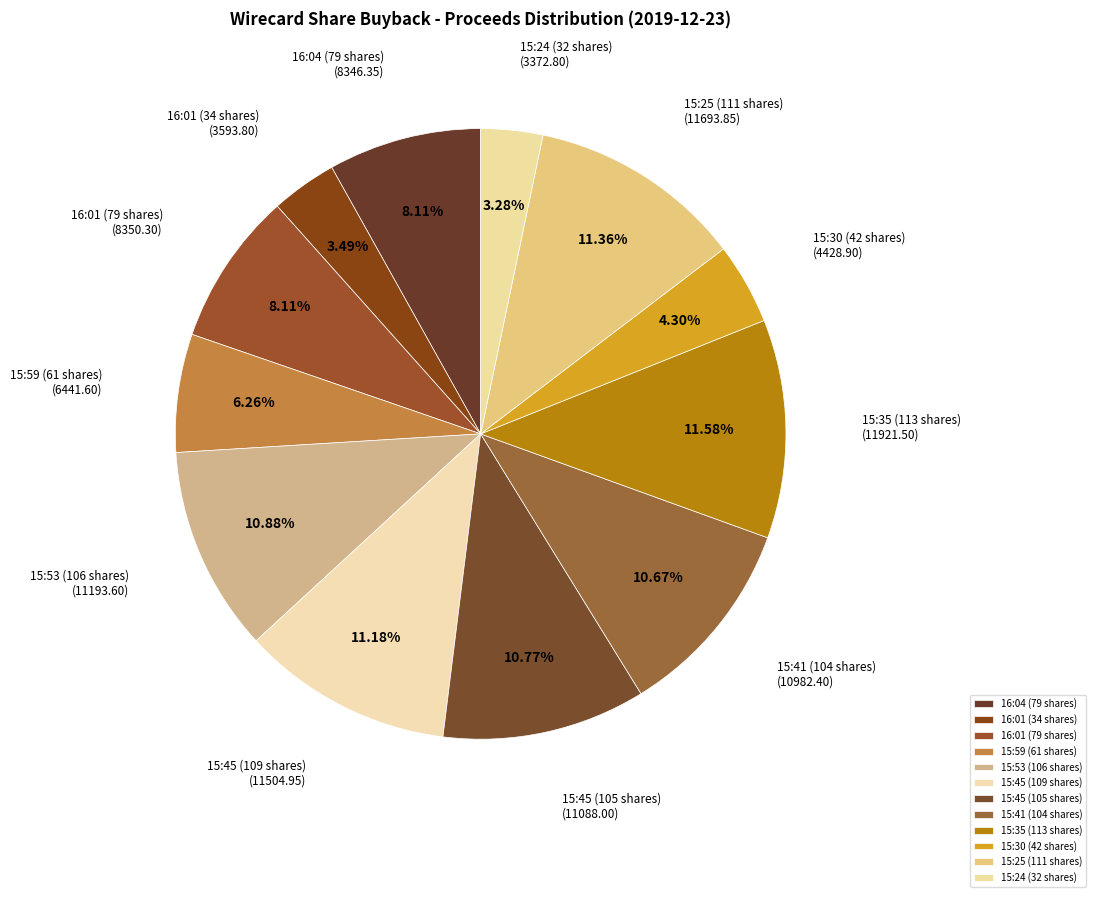

What portion of the pie excludes 15:35 (113 shares)?

88.4%